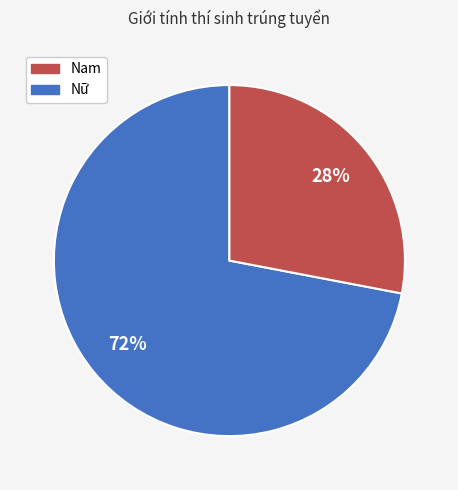

Is there any slice that represents more than half of the pie?

Yes